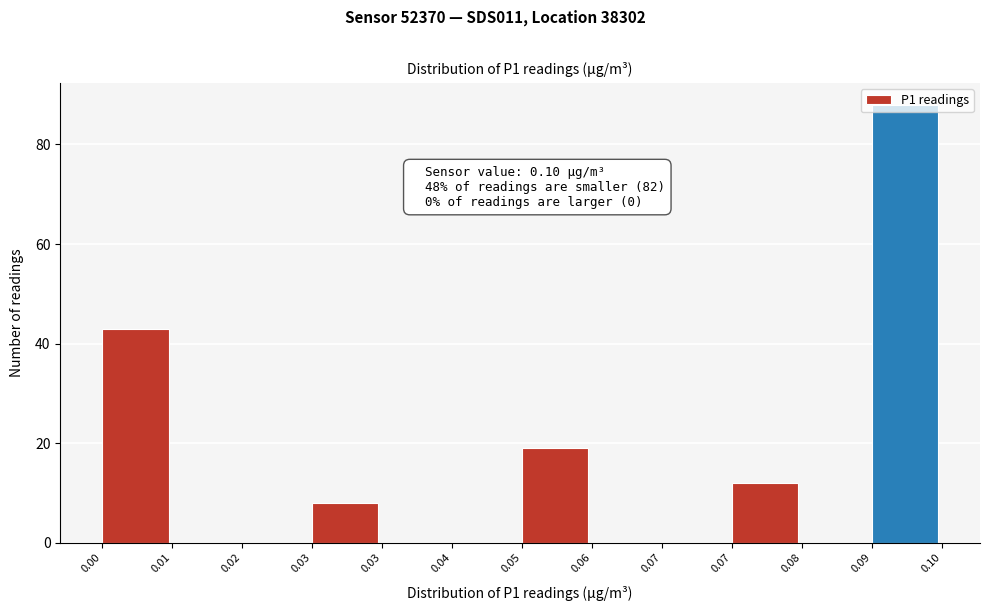

Count the number of categories in the chart.

12